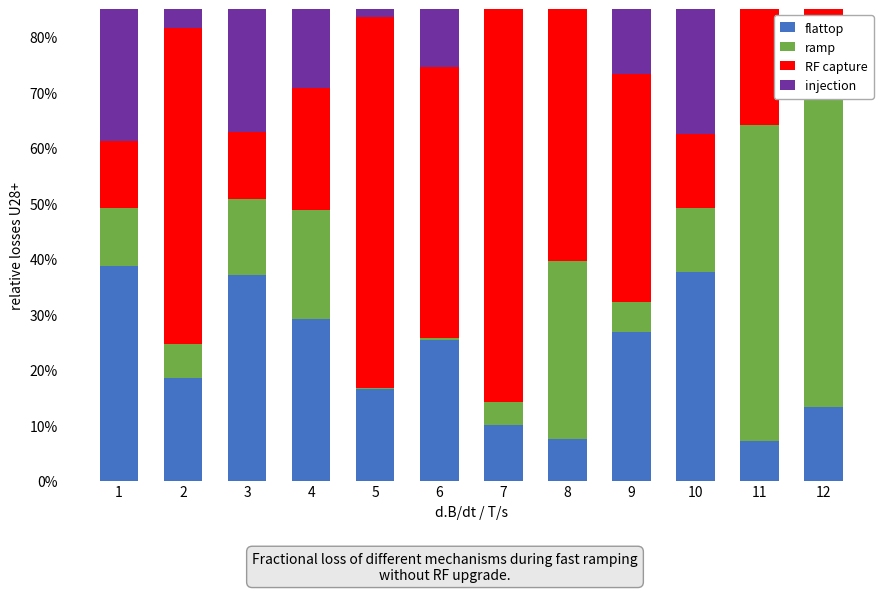

What value does the RF capture series have at 9?

0.4